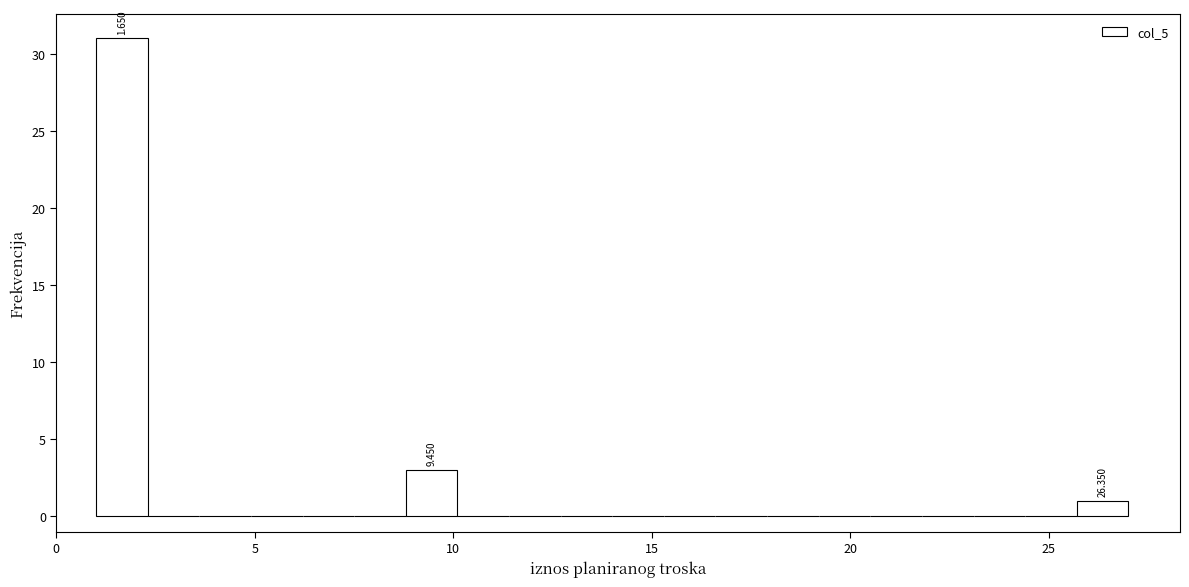

Read against the x-axis, roughly where is the centre of the tallest bar?

1.5